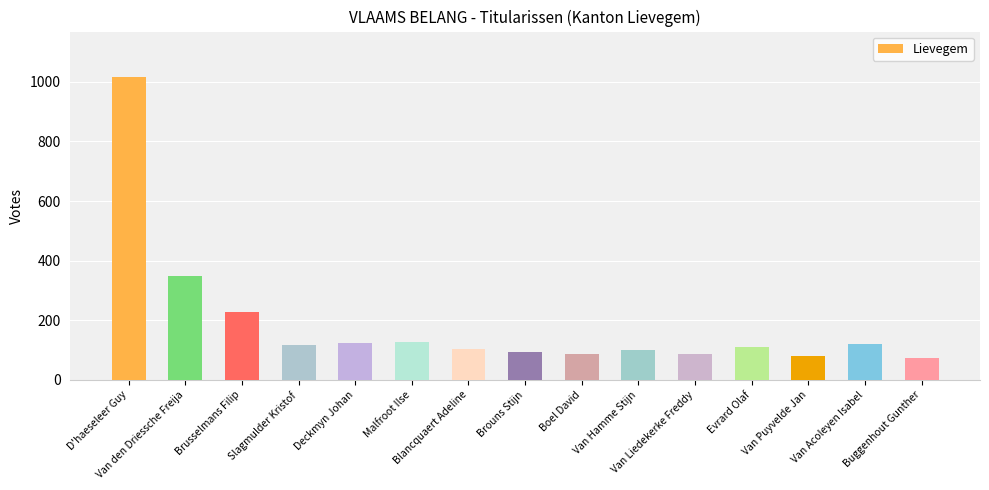

What is the sum of all values?

2819